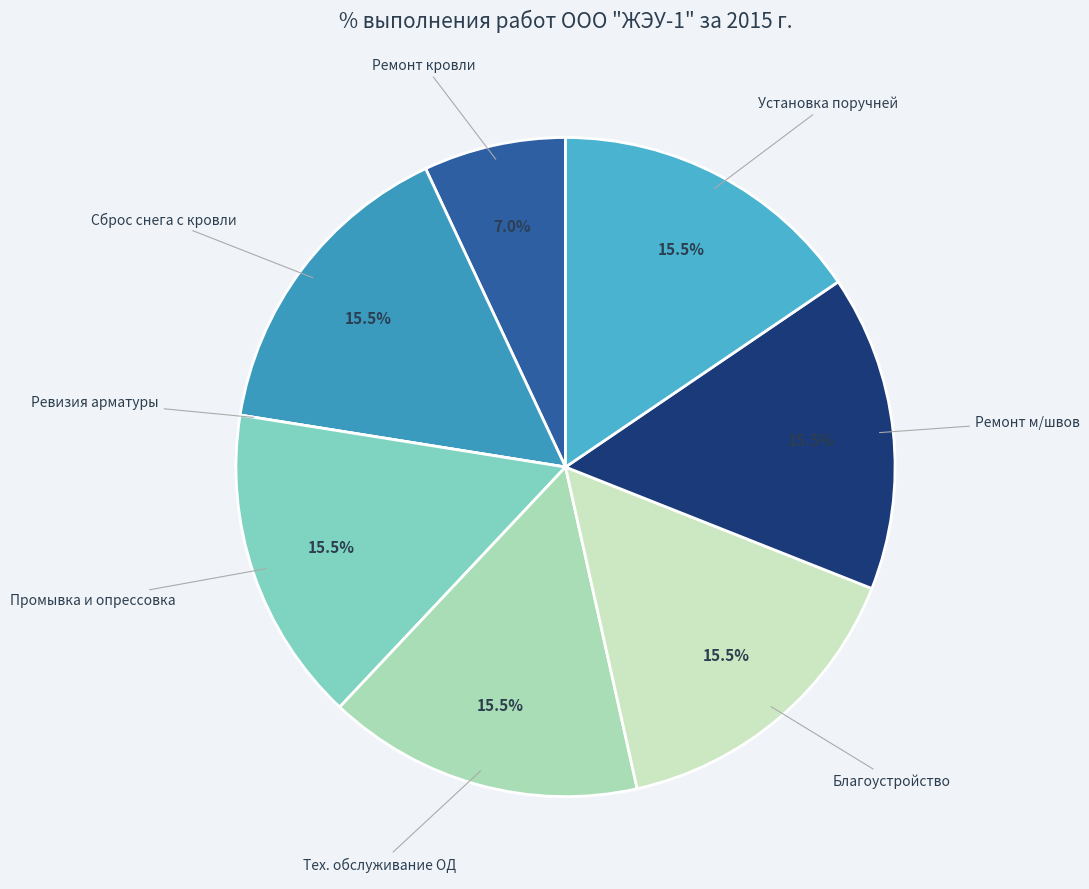

To the nearest percent, what is the difference between the largest and smallest slice percentages?

16%